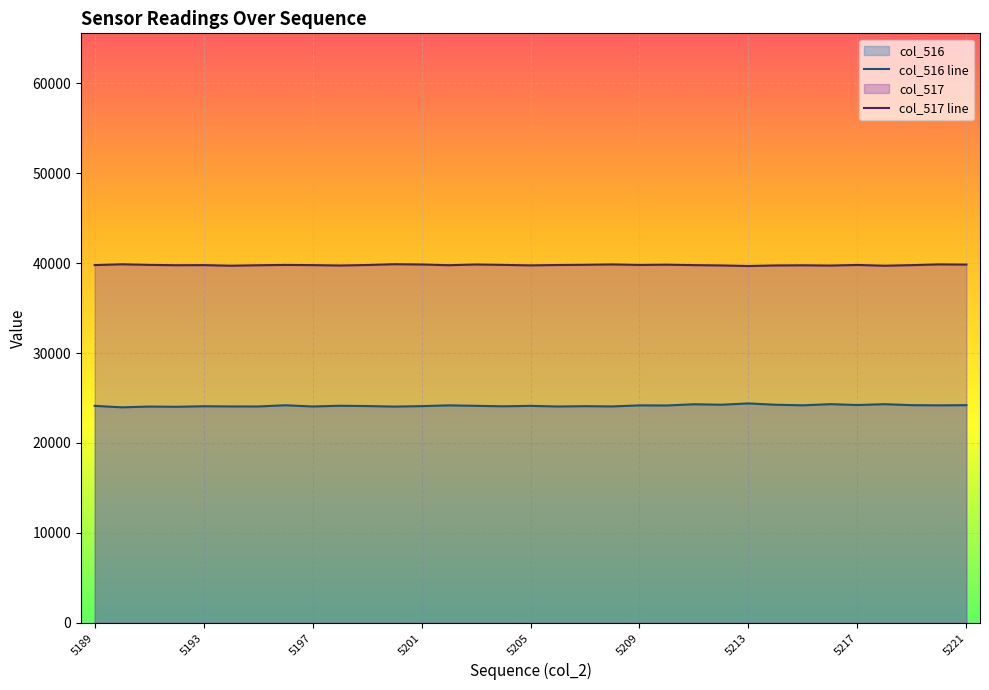

What is the maximum value shown in the chart?

39874